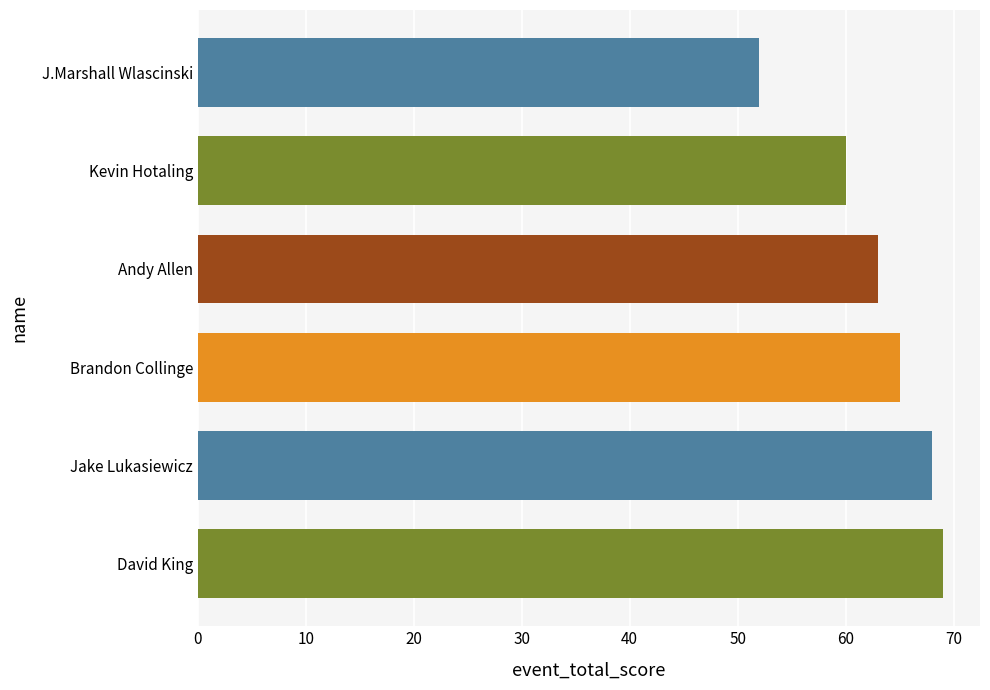

Is it true that the value at J.Marshall Wlascinski is 92?

False